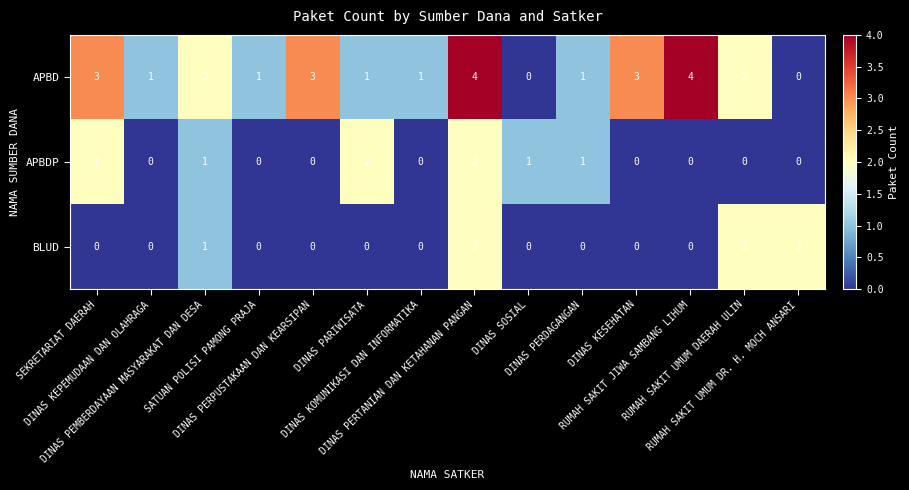

At how many categories does at least one series exceed 0?

14